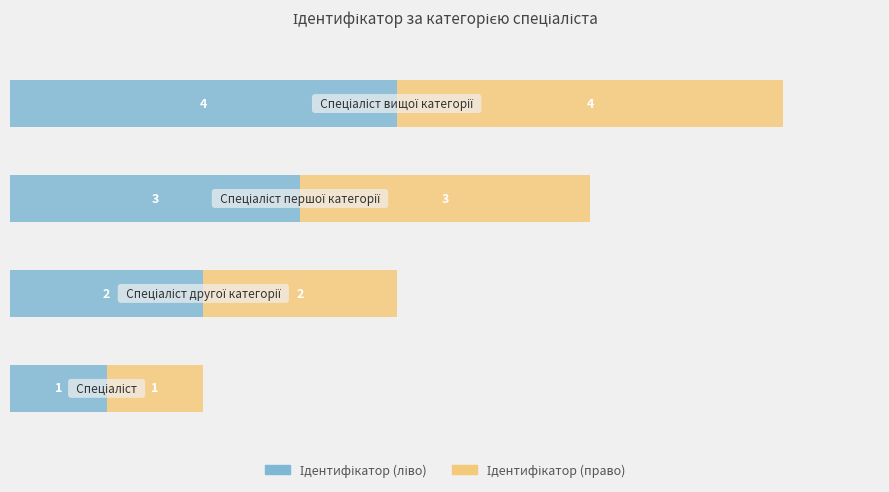

How many data points does each series have?

4